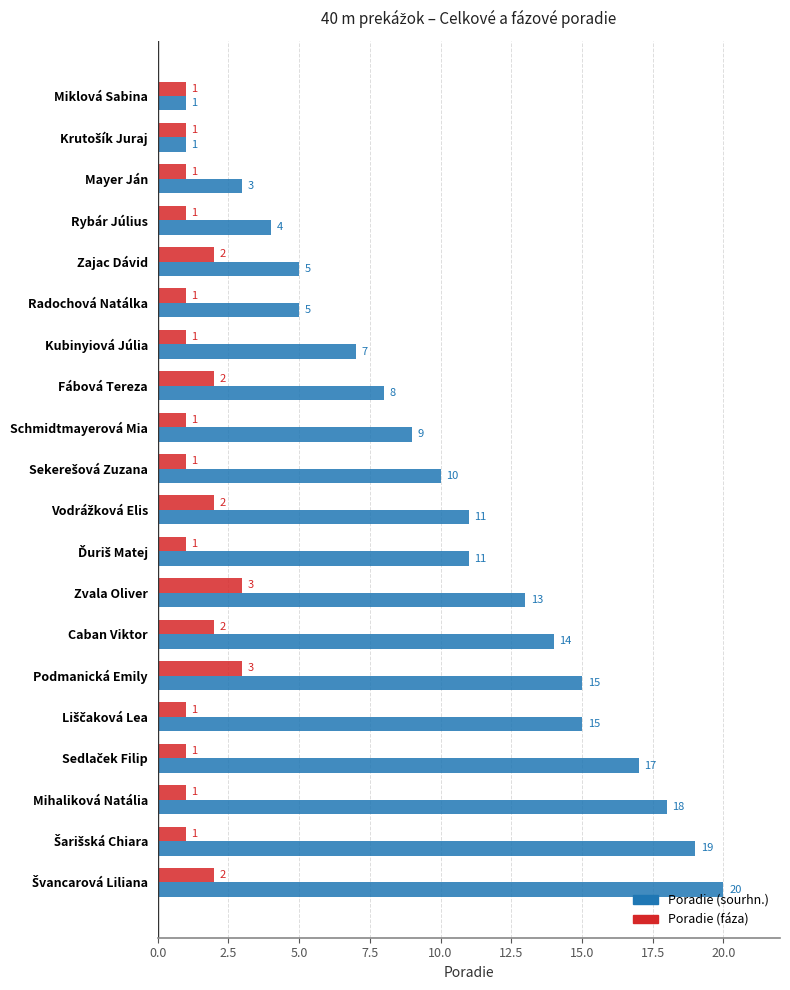

Count the Poradie (fáza) values in the range 1 to 2.

18